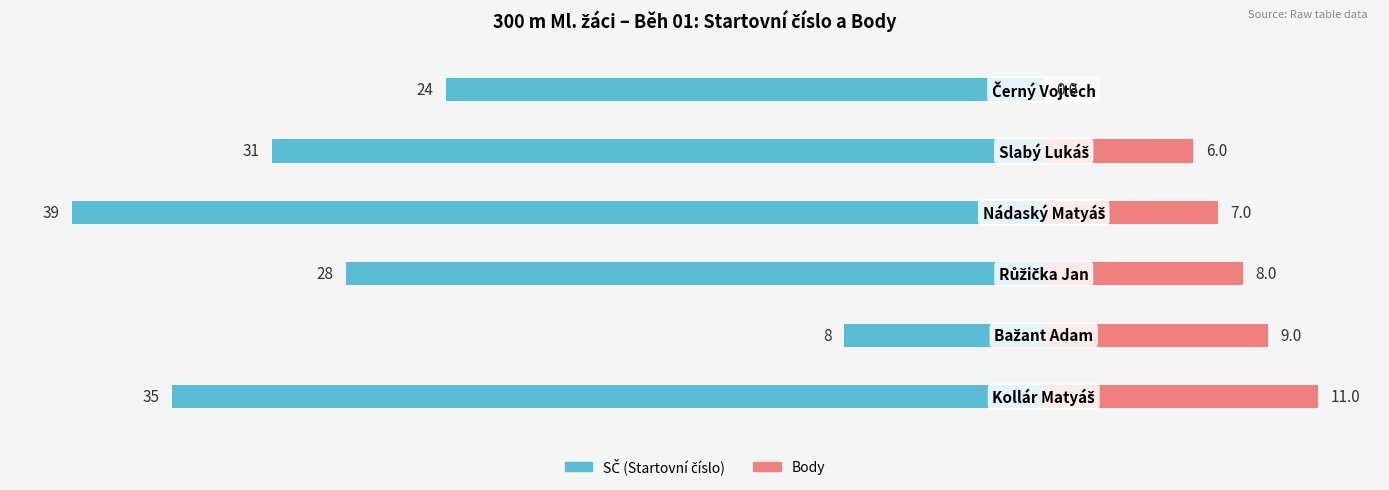

Which series has the largest range (max minus min)?

SČ